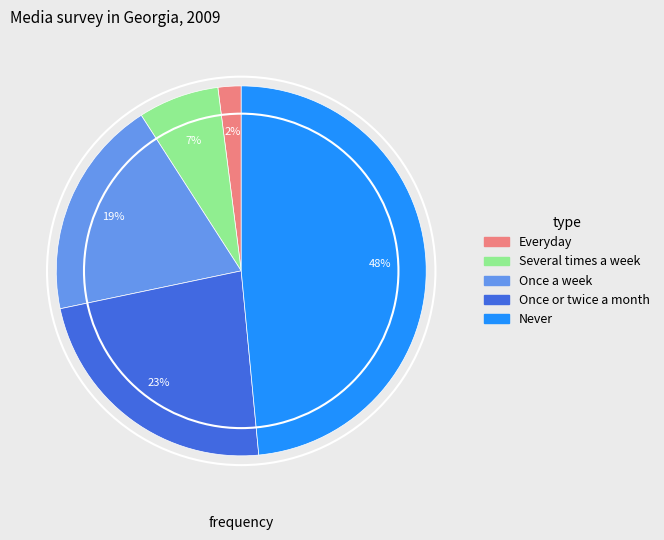

To the nearest percent, what is the difference between the Several times a week and Once a week slice percentages?

12%